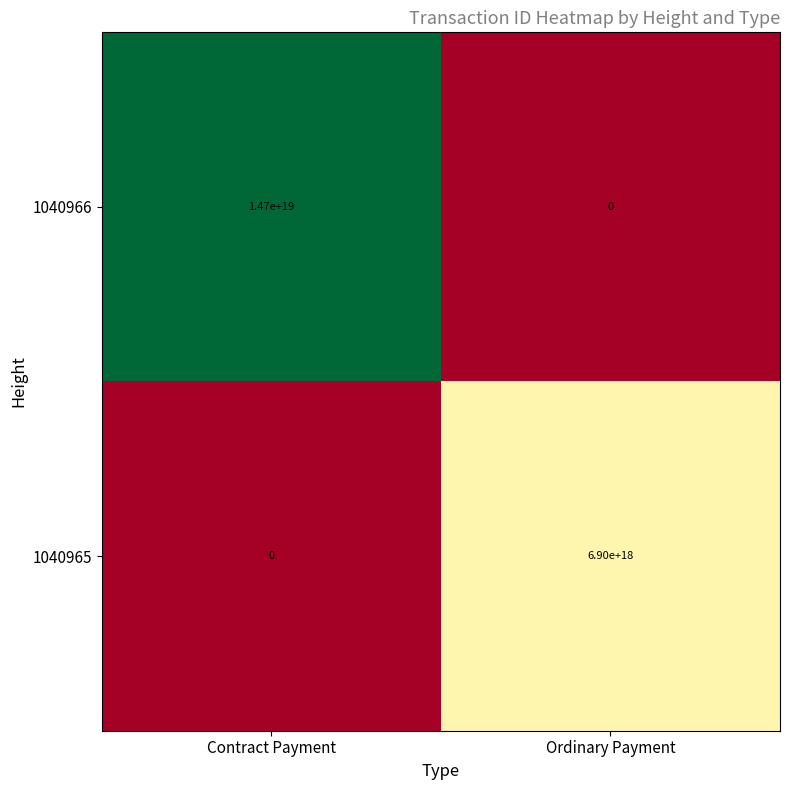

Which series has the largest total across all categories?

1040966